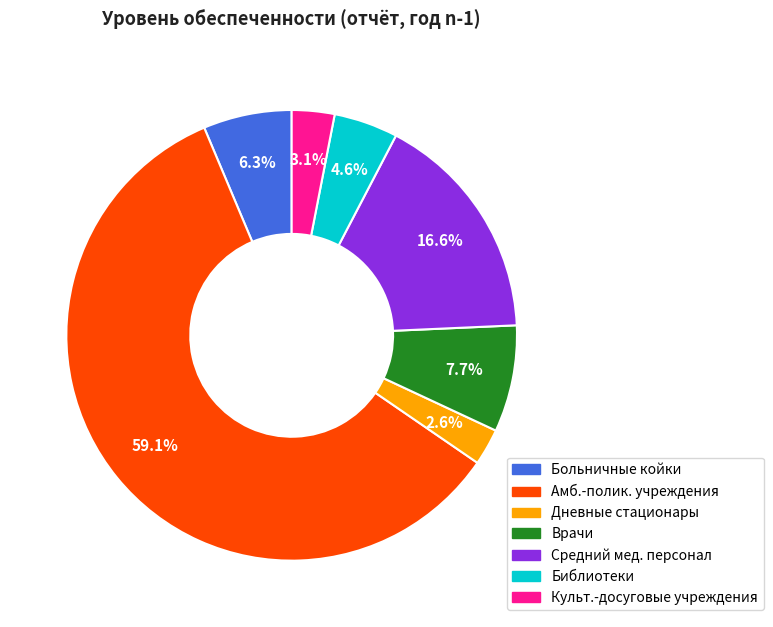

Is there a majority slice in this chart?

Yes